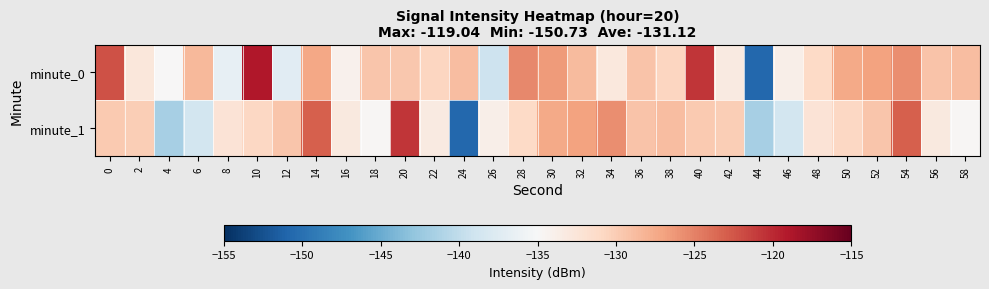

Which category has the lowest value across all series?

44